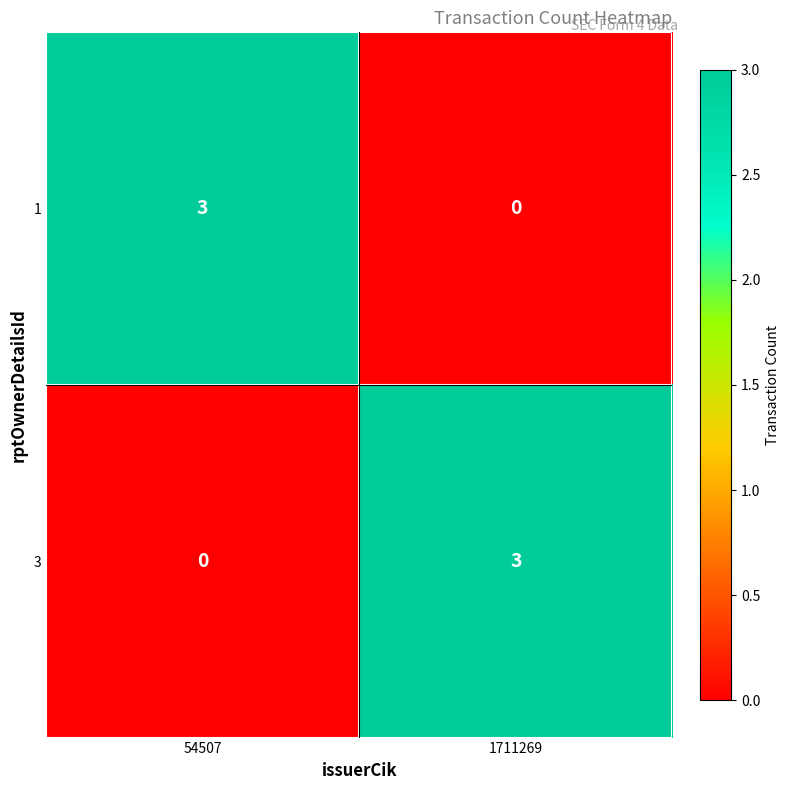

Which category has the lowest value in the 3 series?

54507